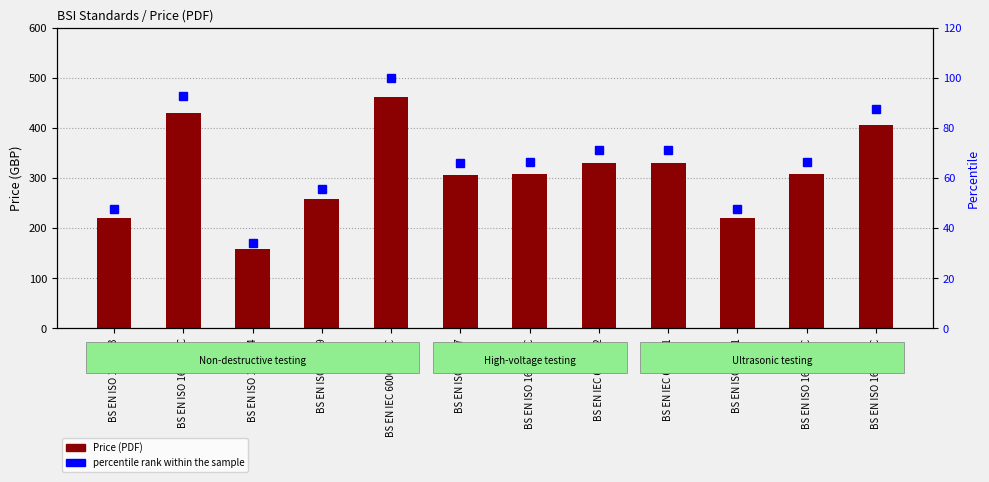

At which category is the sum across all series the highest?

BS EN IEC 60060-1-TC